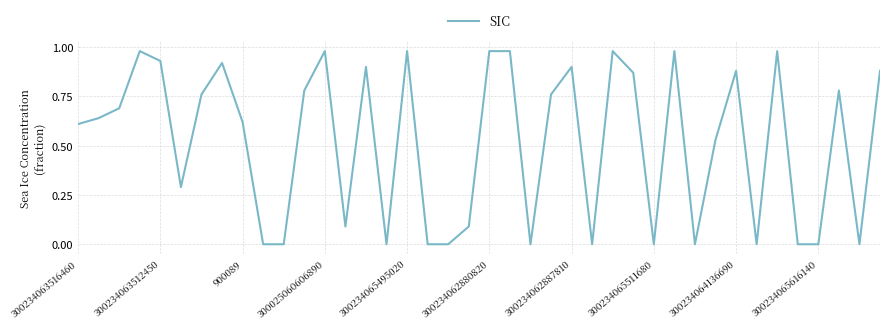

Is it true that the value at 300234063512450 is 1.7?

False